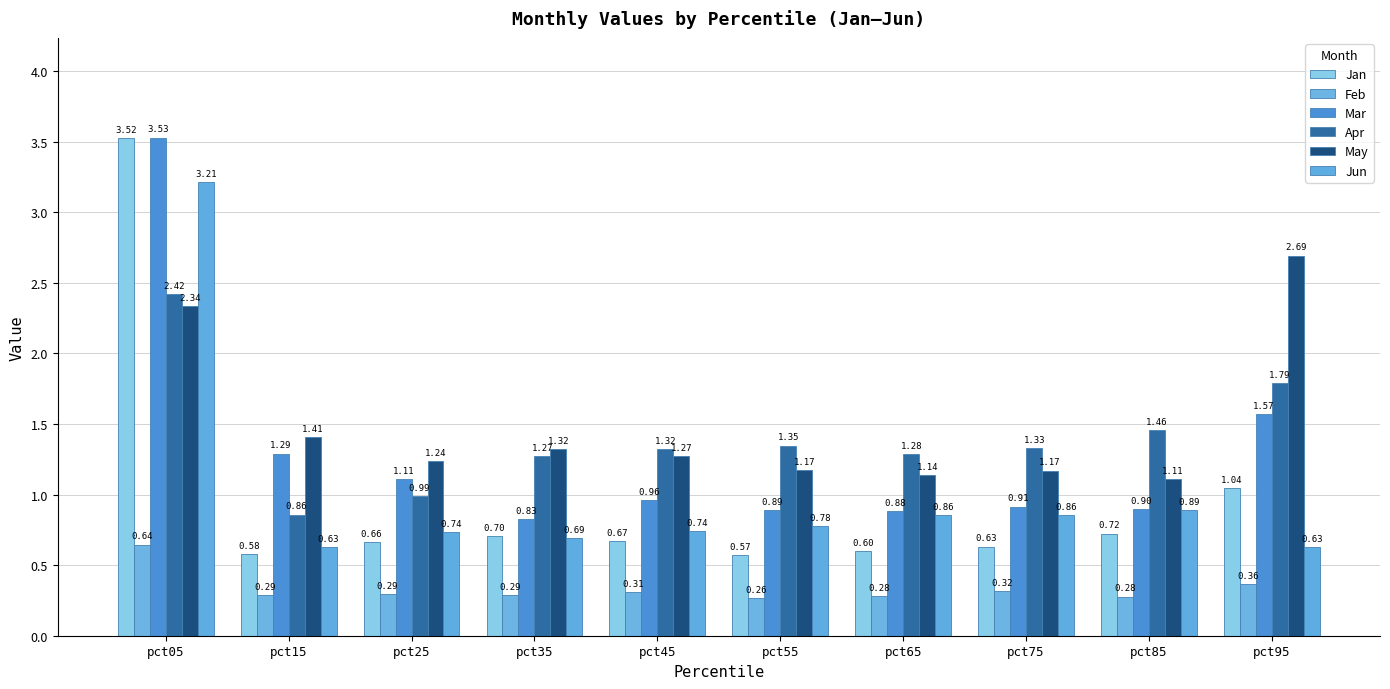

Reading left to right, extract all data points from this chart.

Jan: 3.5	0.6	0.7	0.7	0.7	0.6	0.6	0.6	0.7	1.0
Feb: 0.6	0.3	0.3	0.3	0.3	0.3	0.3	0.3	0.3	0.4
Mar: 3.5	1.3	1.1	0.8	1.0	0.9	0.9	0.9	0.9	1.6
Apr: 2.4	0.9	1.0	1.3	1.3	1.3	1.3	1.3	1.5	1.8
May: 2.3	1.4	1.2	1.3	1.3	1.2	1.1	1.2	1.1	2.7
Jun: 3.2	0.6	0.7	0.7	0.7	0.8	0.9	0.9	0.9	0.6